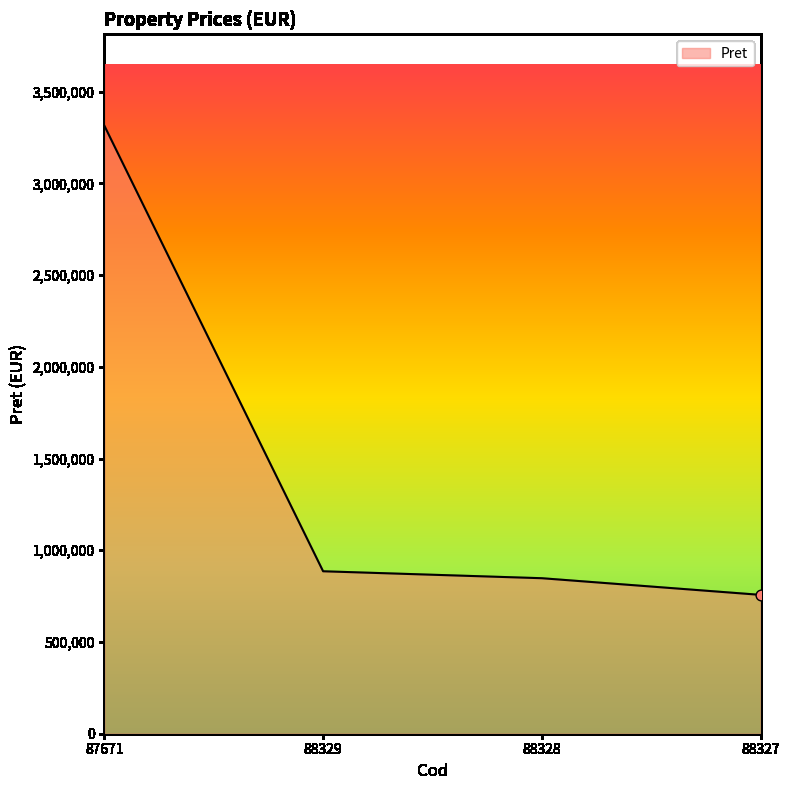

Which has a higher value, 88327 or 87671?

87671